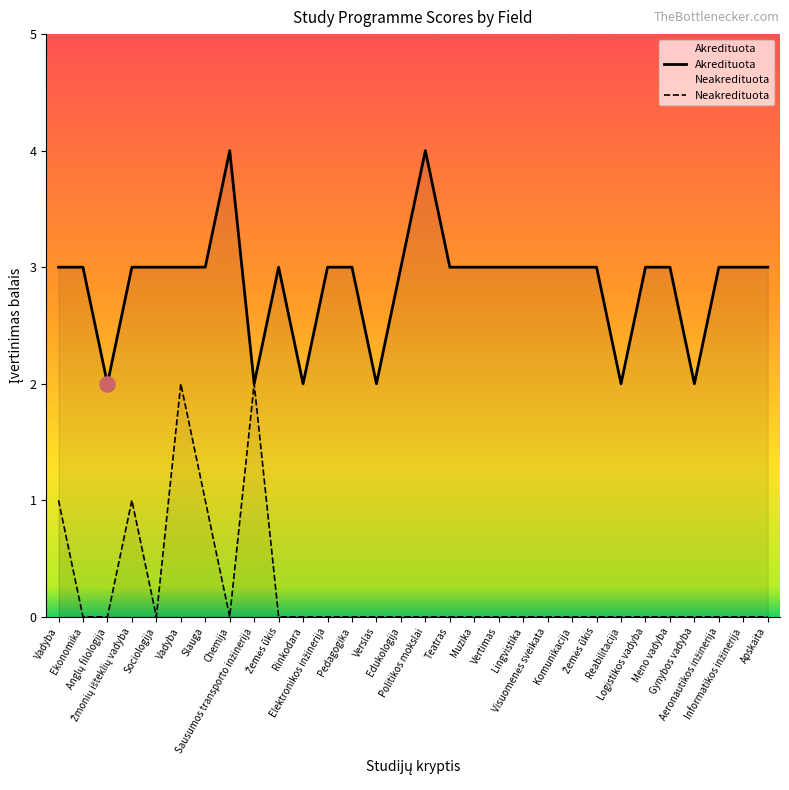

At which category is the sum across all series the highest?

Vadyba